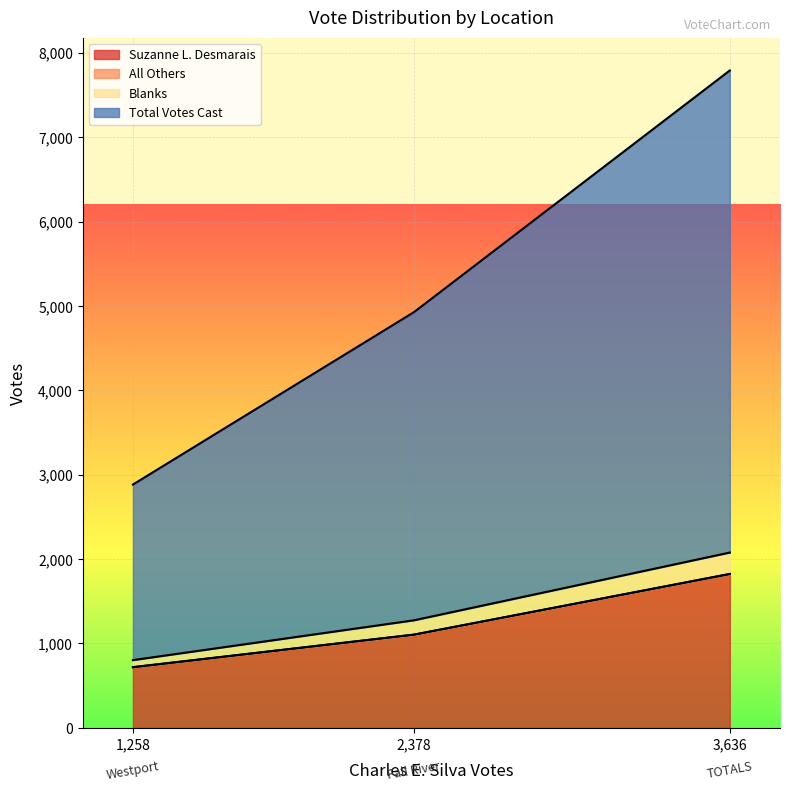

Which series has the largest range (max minus min)?

Total Votes Cast